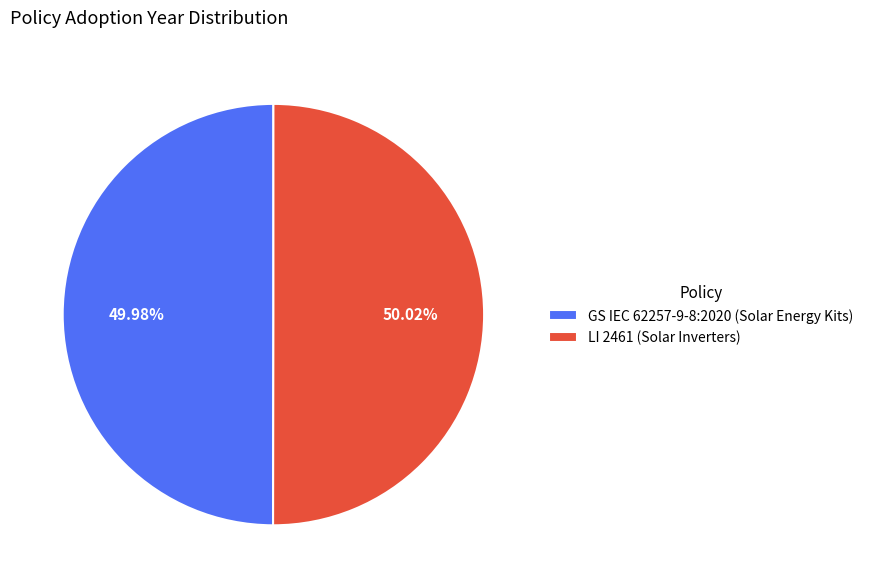

Approximately how many times larger is the value at LI 2461 (Solar Inverters) compared to GS IEC 62257-9-8:2020 (Solar Energy Kits)?

1.0